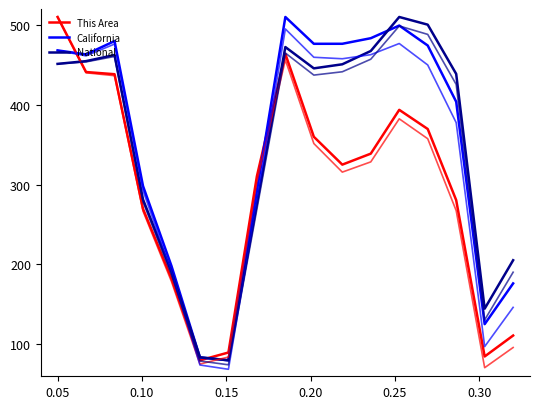

What is the label of the 17th point from the right?

0.05